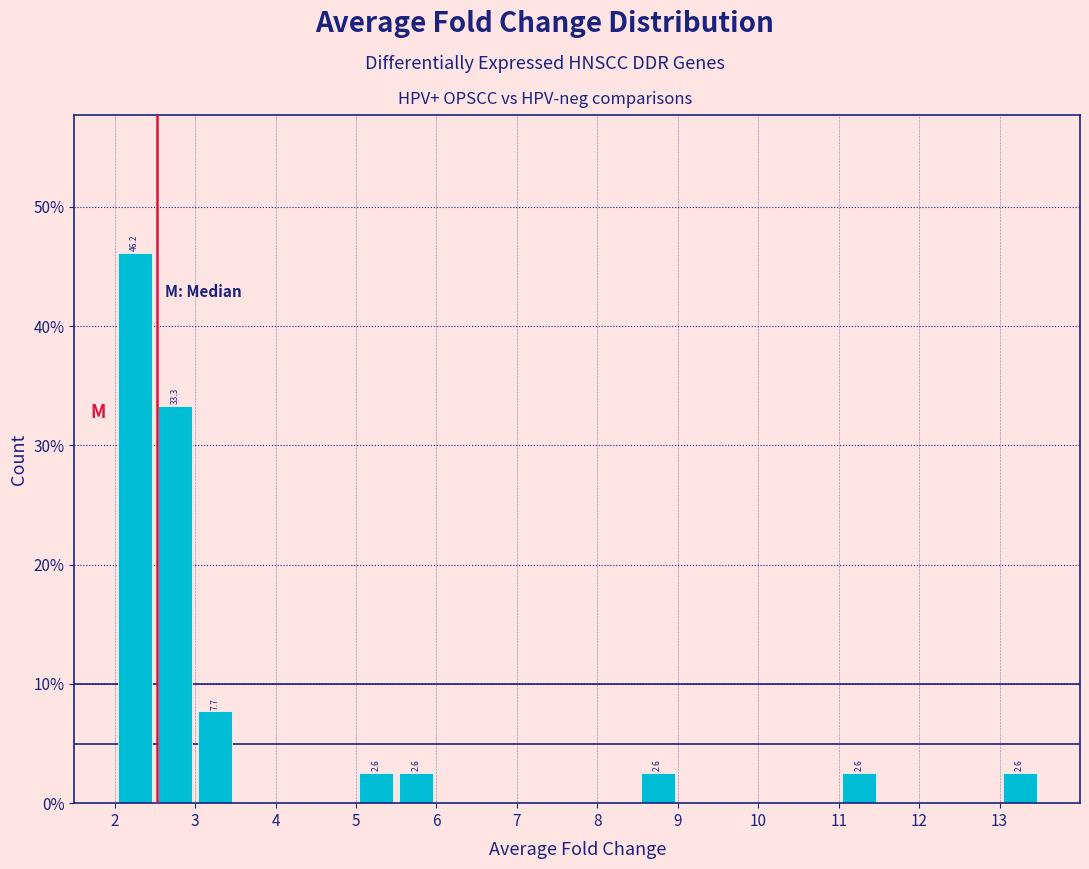

Over which range of the x-axis is the bar tallest?

2.0 to 2.5